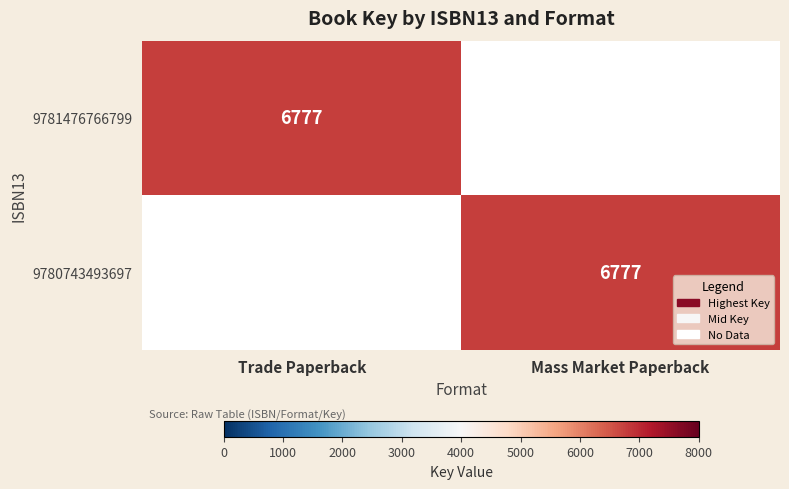

True or false: 9781476766799 has a value of 2503 at Trade Paperback.

False